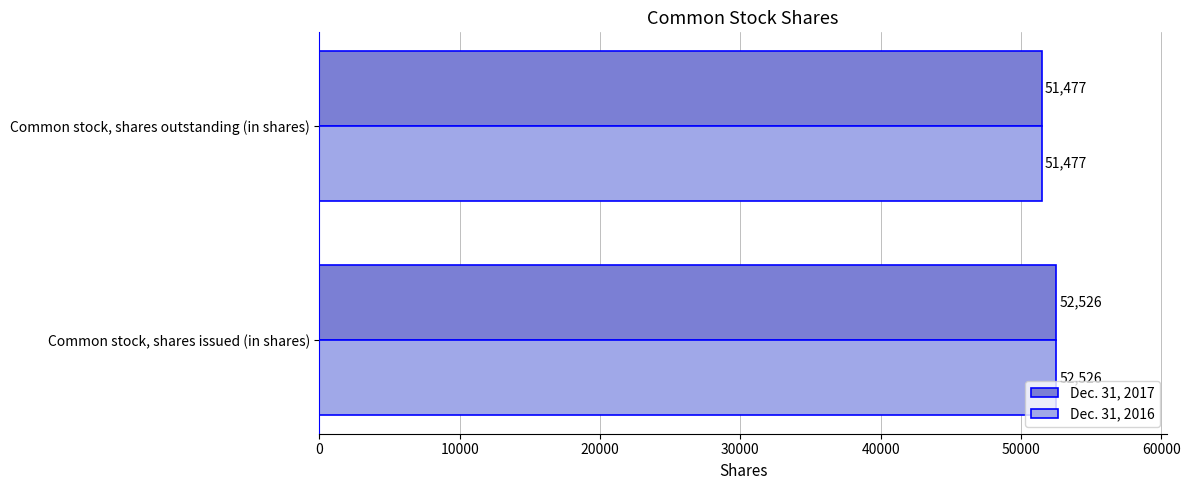

At which label is Dec. 31, 2016 closest to 52001?

Common stock, shares outstanding (in shares)